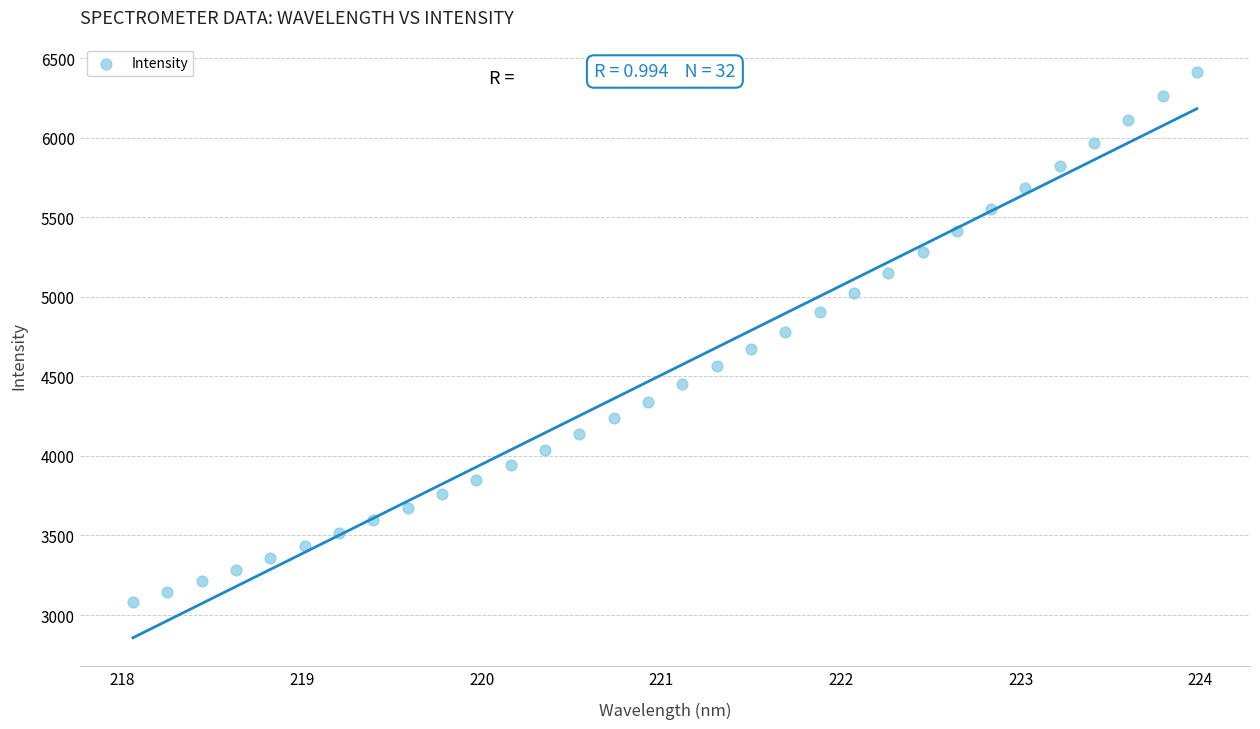

What is the range of X values (max minus min)?

5.9